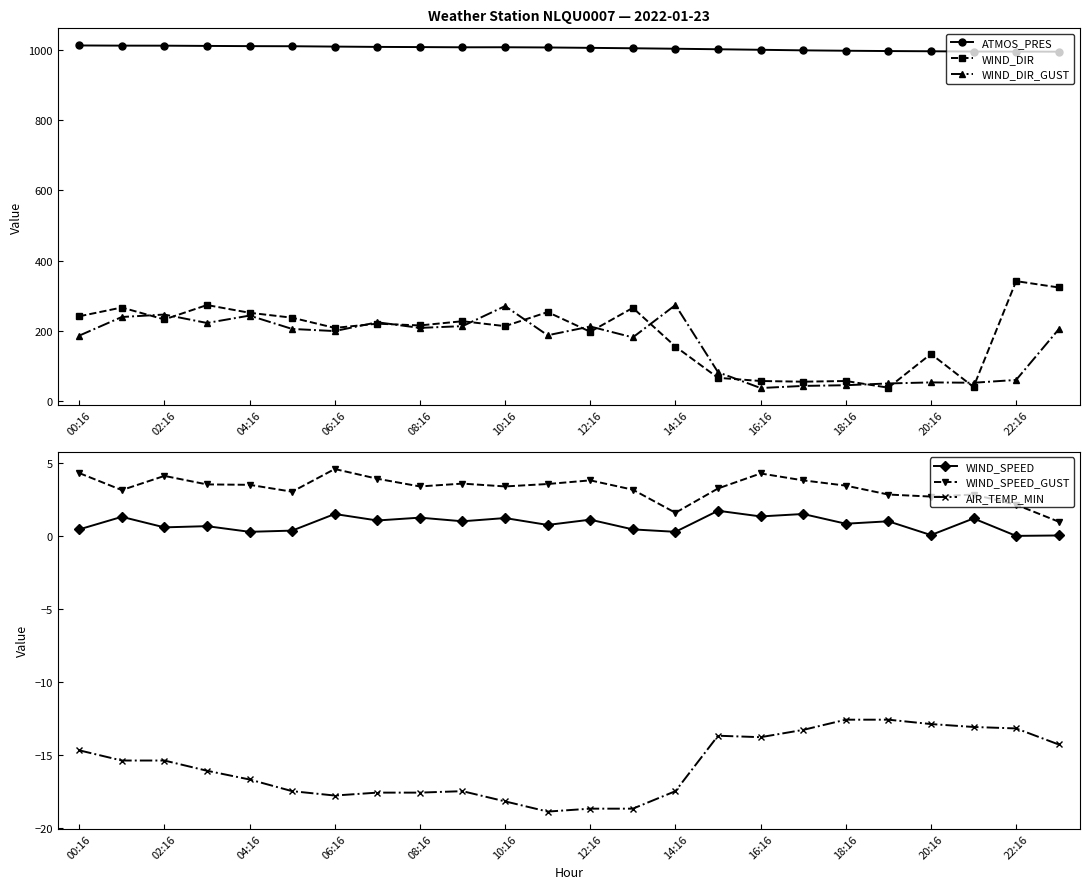

The AIR_TEMP_MIN series shows -20.6 at 18:16. True or false?

False